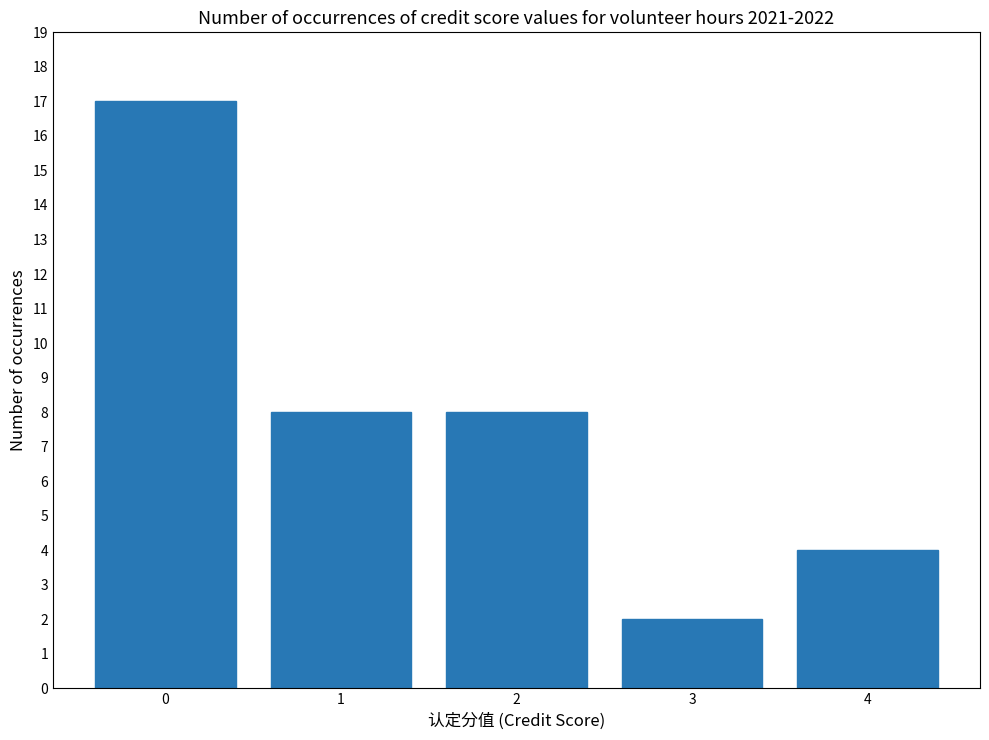

How many distinct data groups are displayed?

1